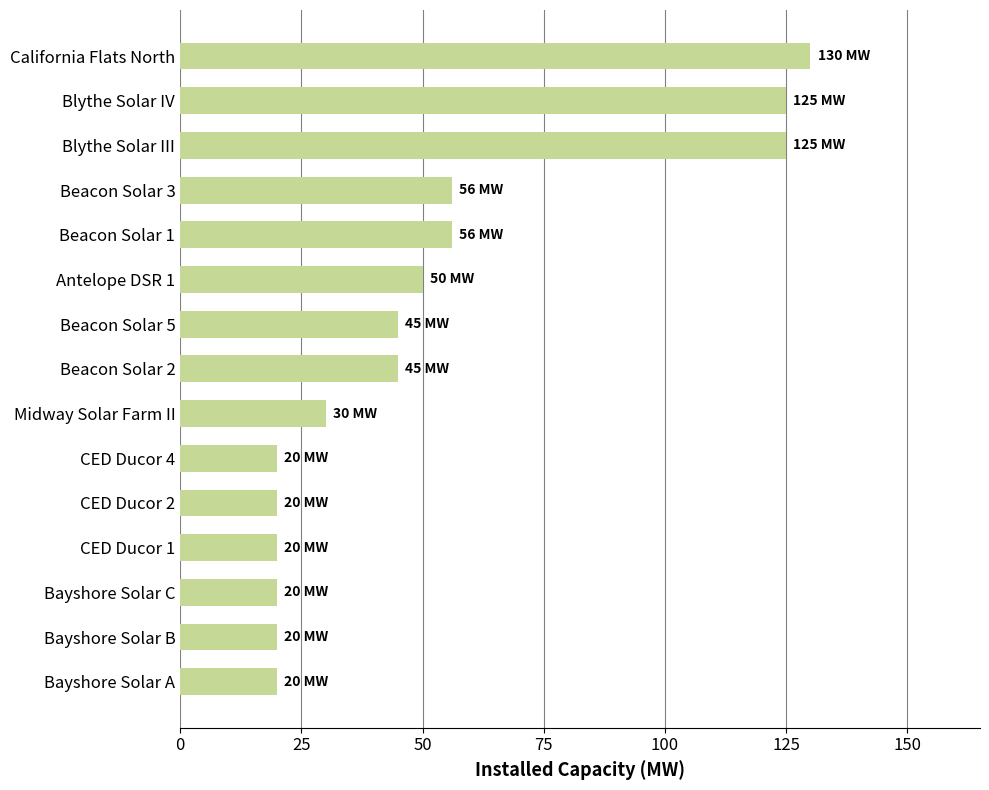

What is the sum of the values at CED Ducor 4 and Antelope DSR 1?

70.0